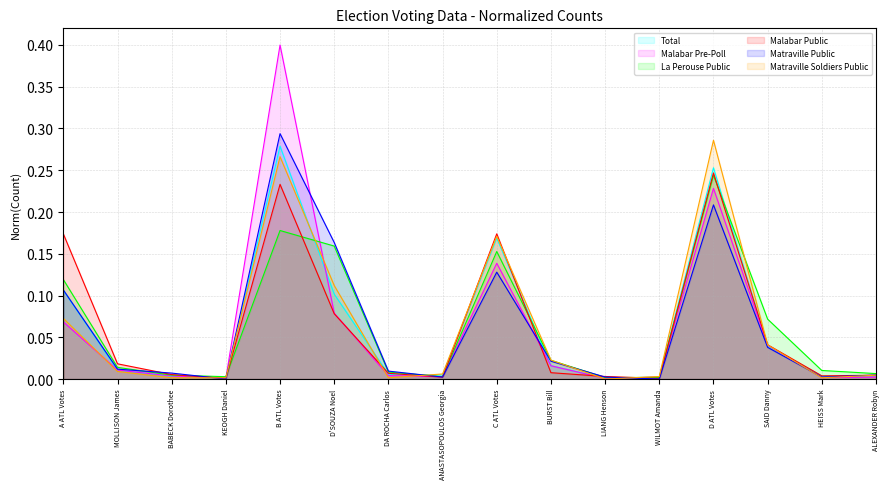

Where is the first local minimum for La Perouse Public?

KEOGH Daniel